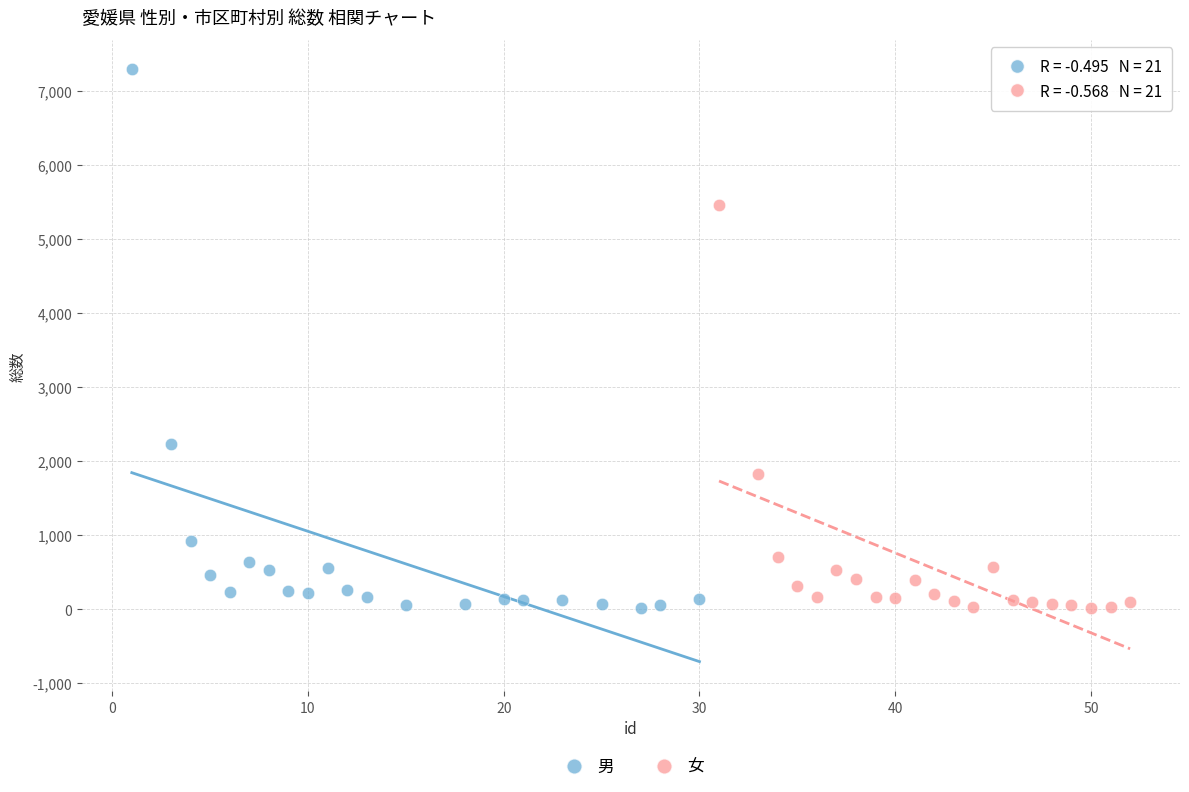

Which series has the widest spread of Y values?

男